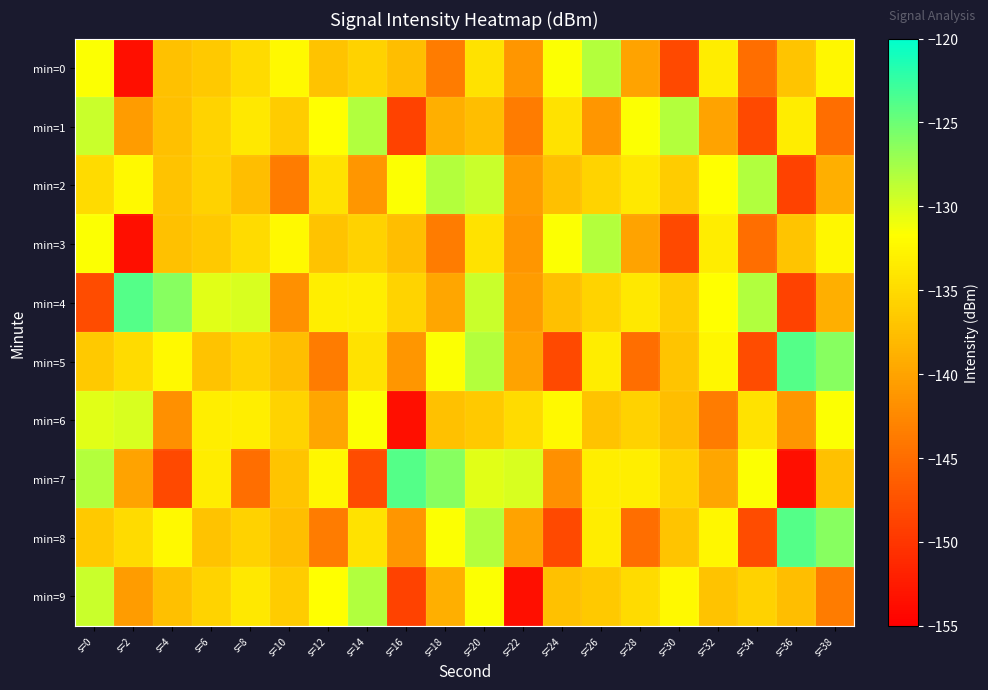

At which category does the chart reach its minimum across all series?

s=2